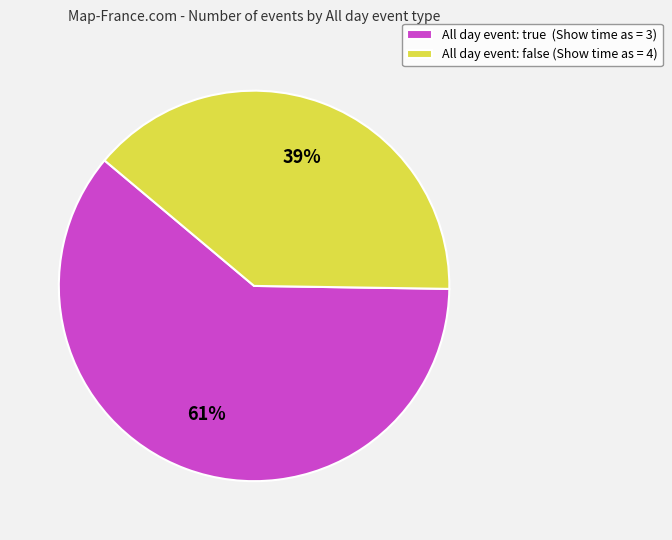

To the nearest percent, what is the combined percentage of All day event: false (Show time as = 4) and All day event: true (Show time as = 3)?

100%